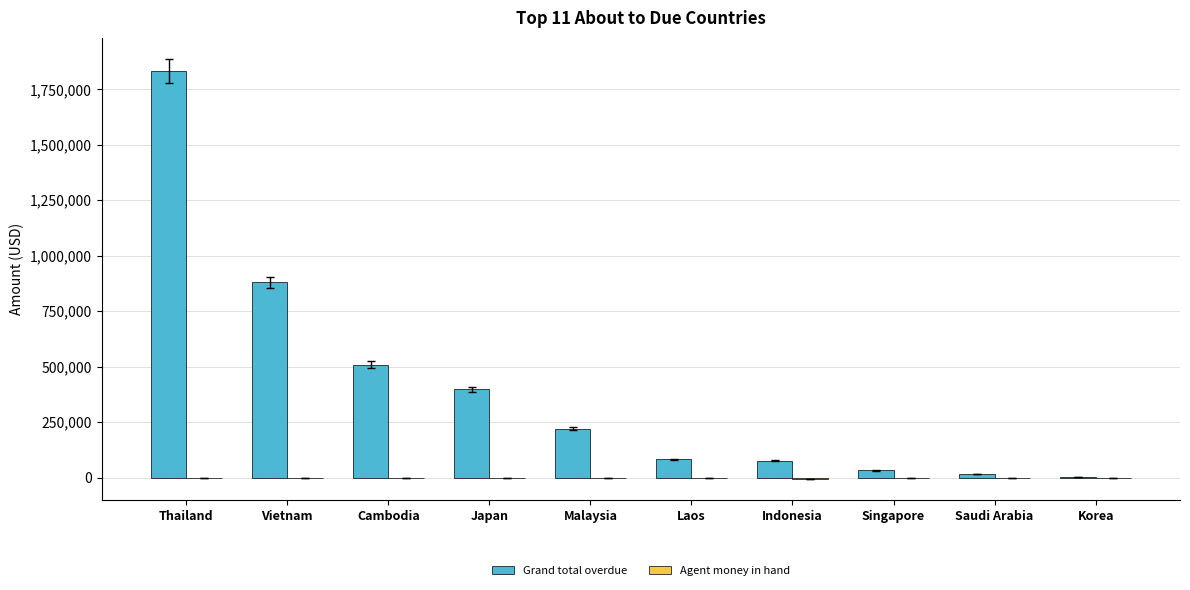

Which series has the largest total across all categories?

Grand total overdue